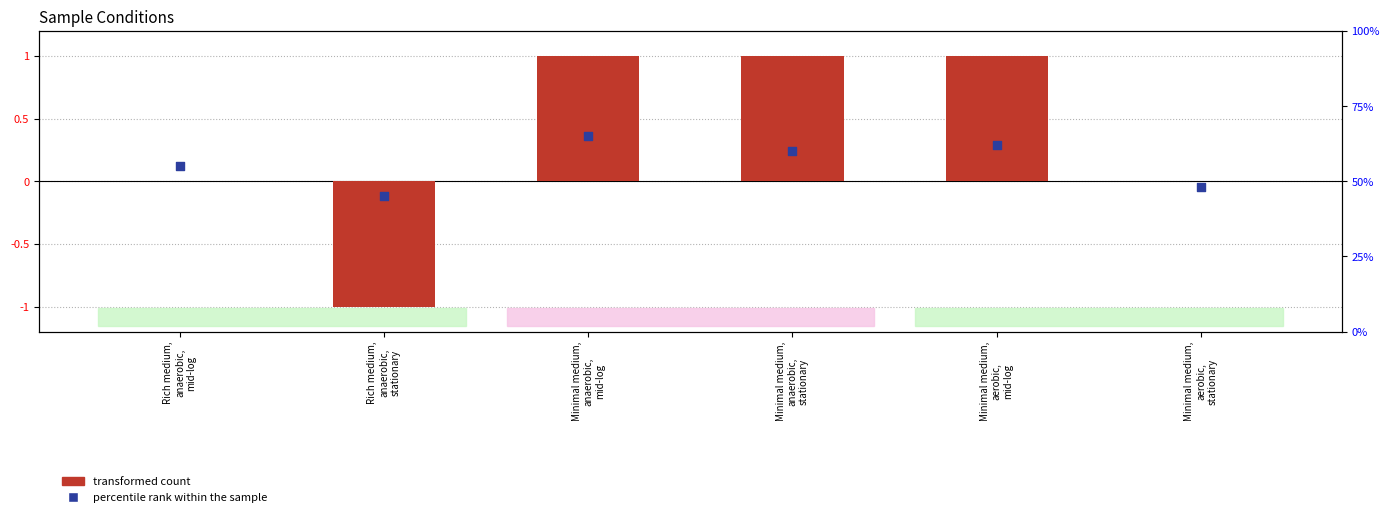

Which series has the widest spread of Y values?

percentile rank within the sample